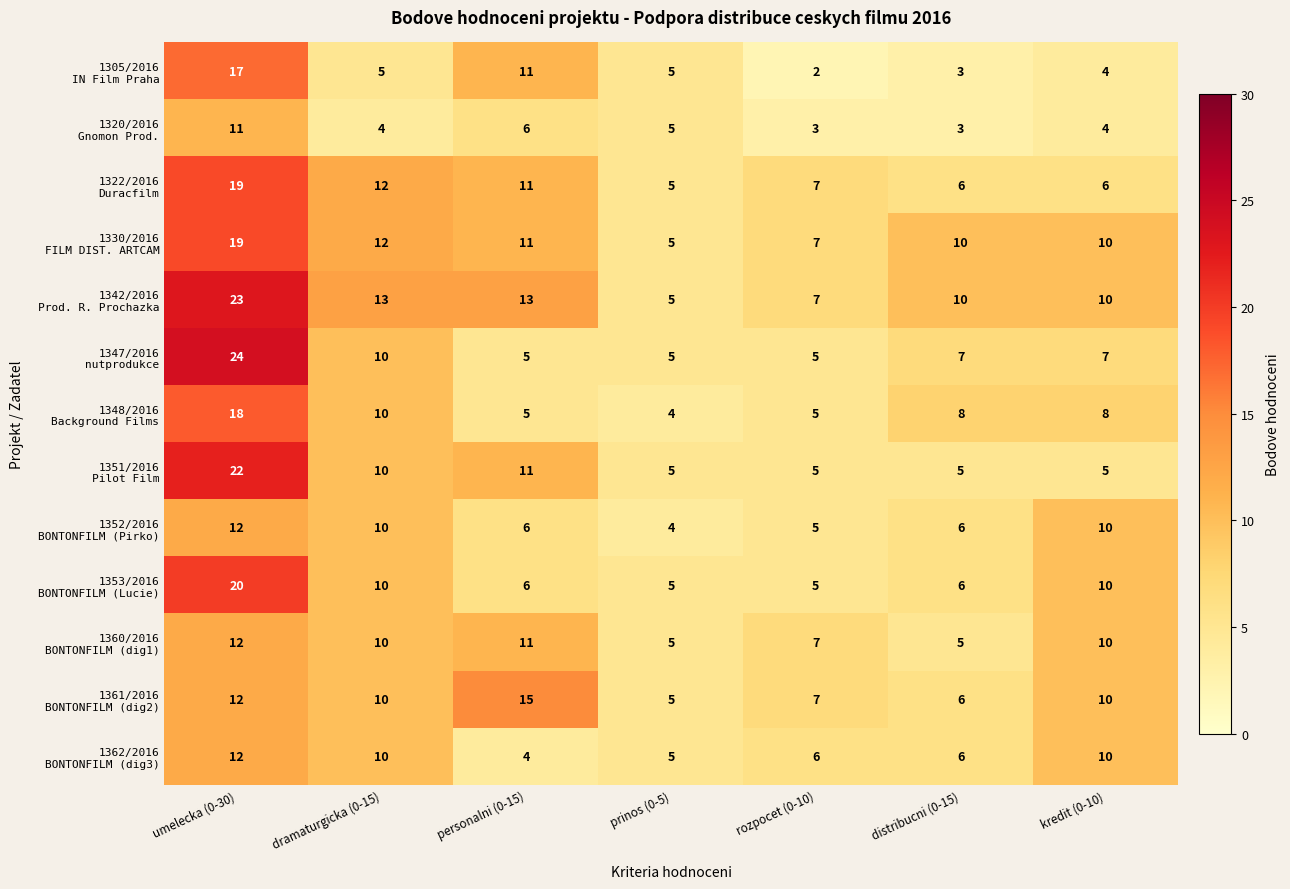

Count the number of categories in the chart.

7